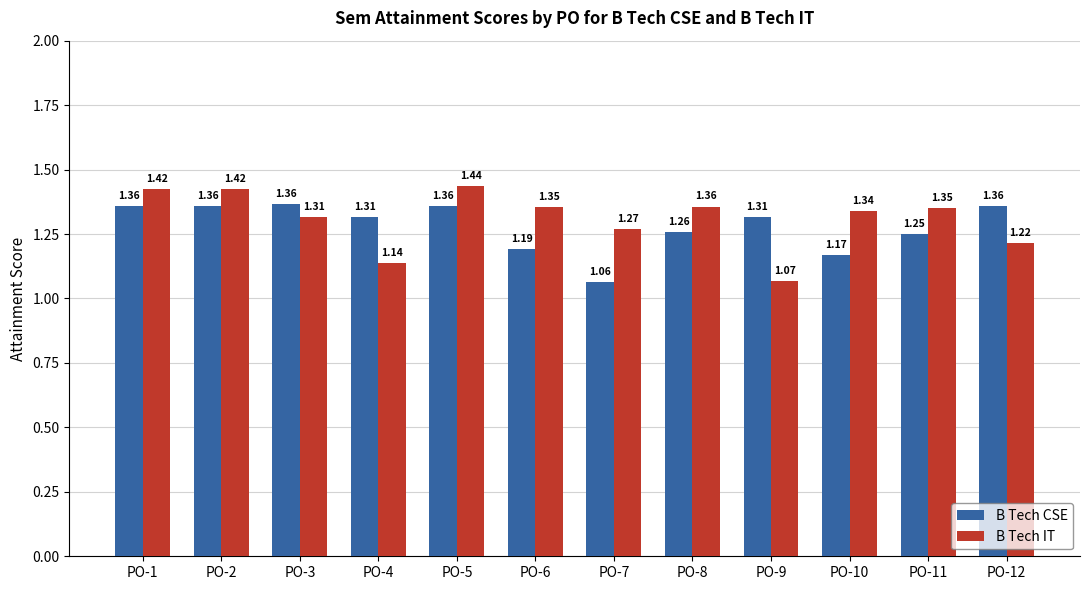

The value of B Tech IT at PO-3 is 0.6. True or false?

False